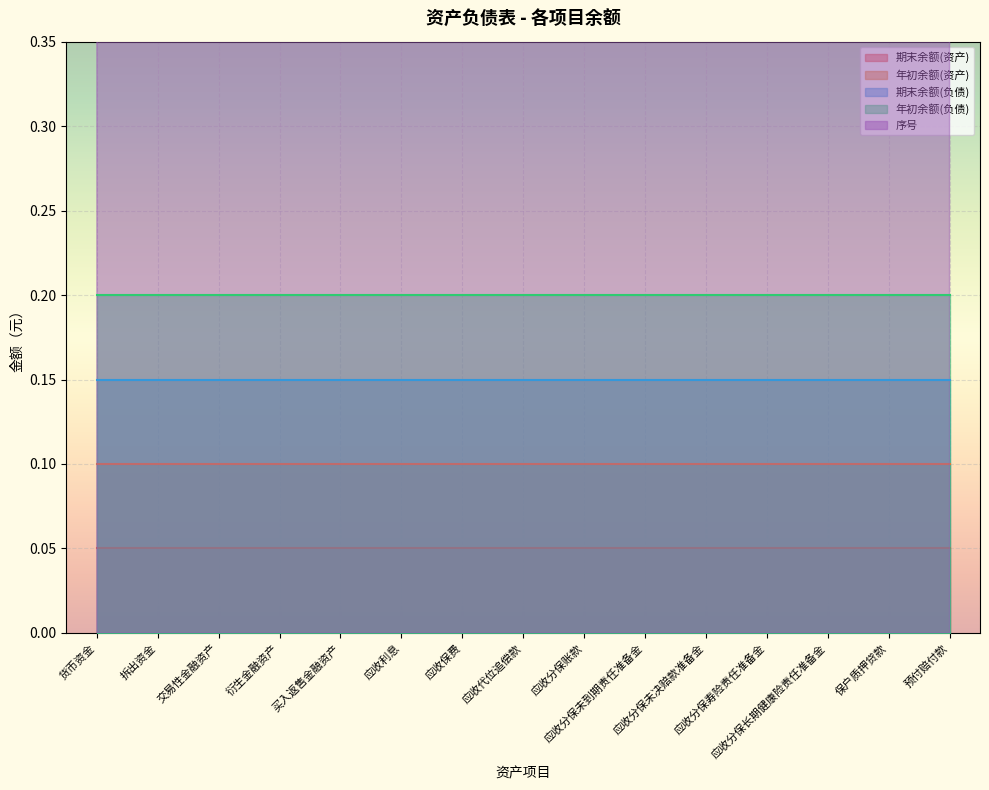

What is the maximum value shown in the chart?

15